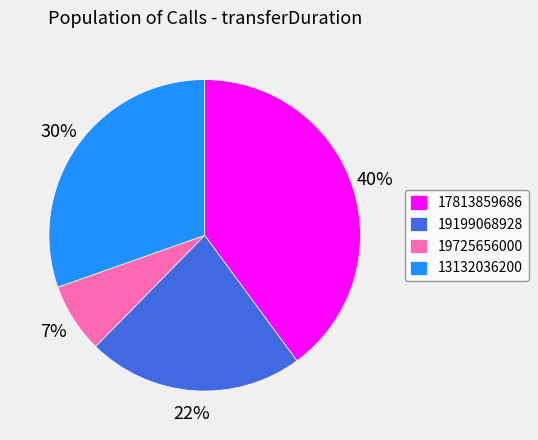

To the nearest percent, what is the average slice percentage?

25%